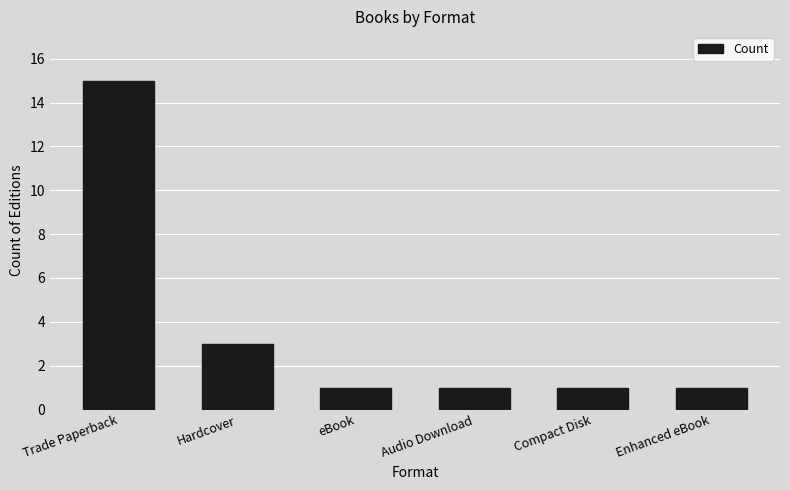

Reading left to right, list all the values displayed in this chart.

Trade Paperback=15	Hardcover=3	eBook=1	Audio Download=1	Compact Disk=1	Enhanced eBook=1